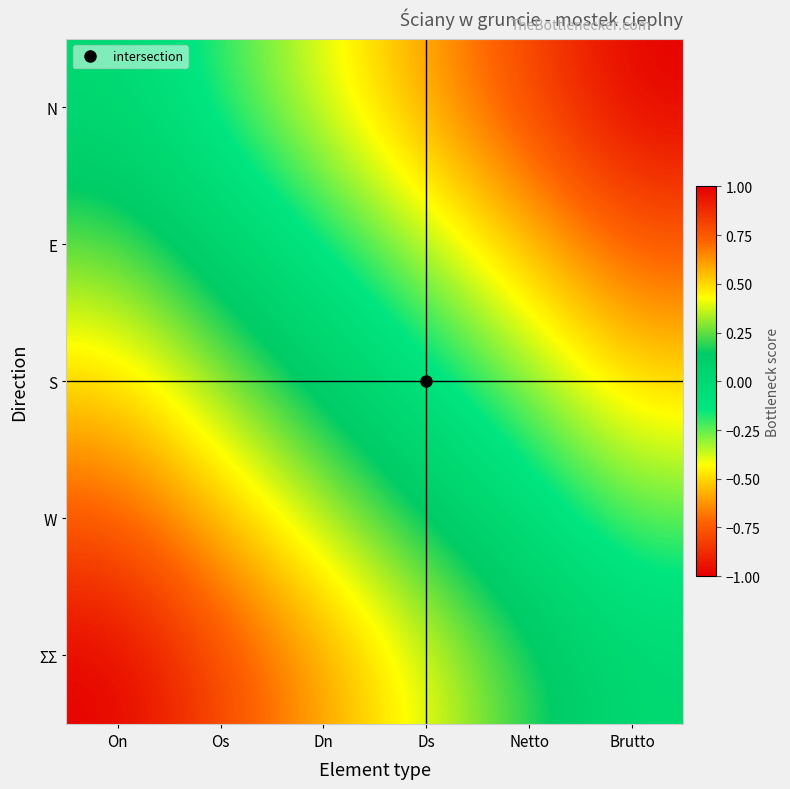

At how many categories does at least one series exceed 0?

5